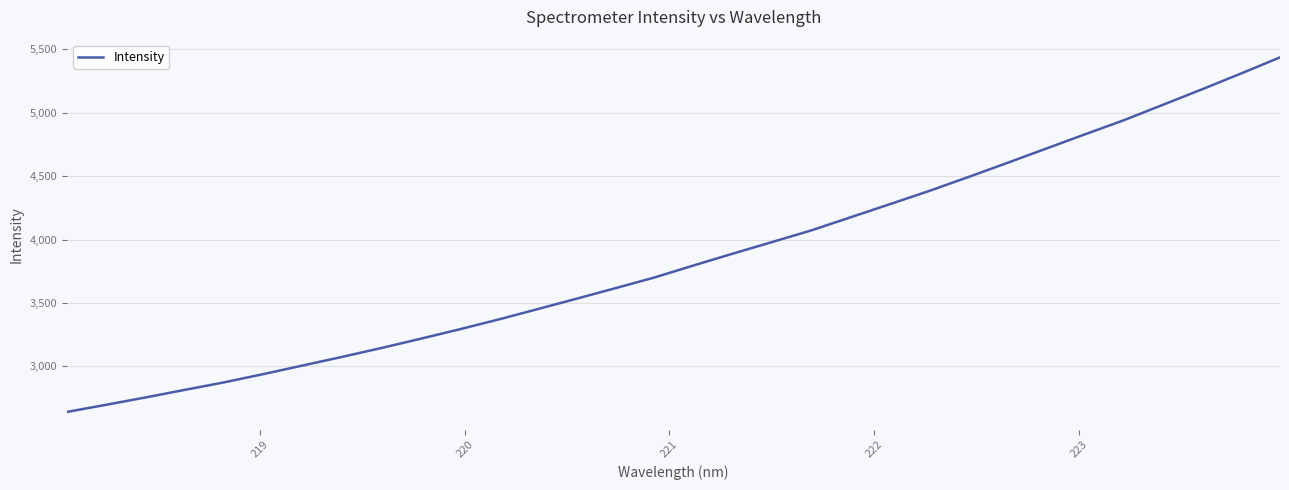

What is the difference between the maximum and minimum values?

2796.1